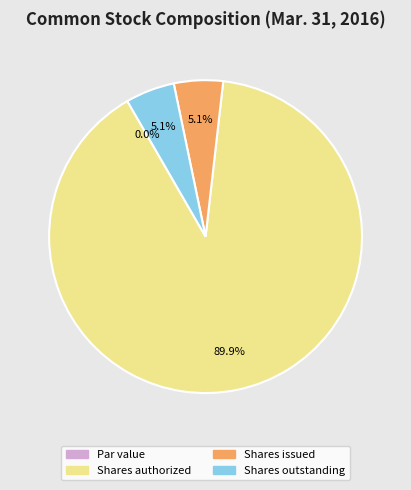

Is it true that Common stock, shares issued is 16% of the pie?

False